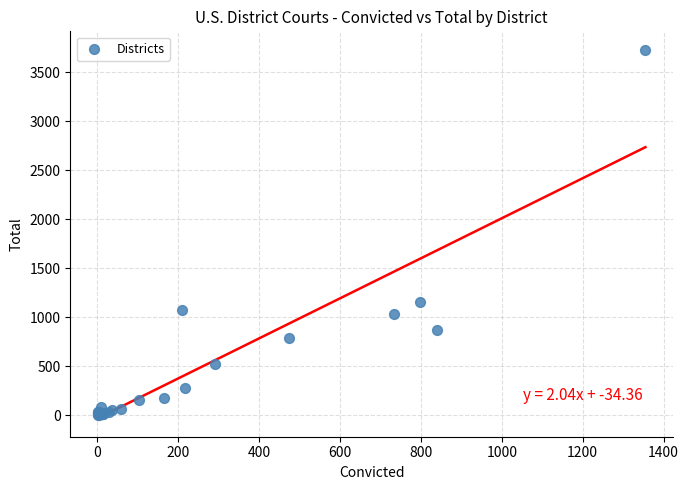

What Y value in the scatter plot is closest to 1866?

1151